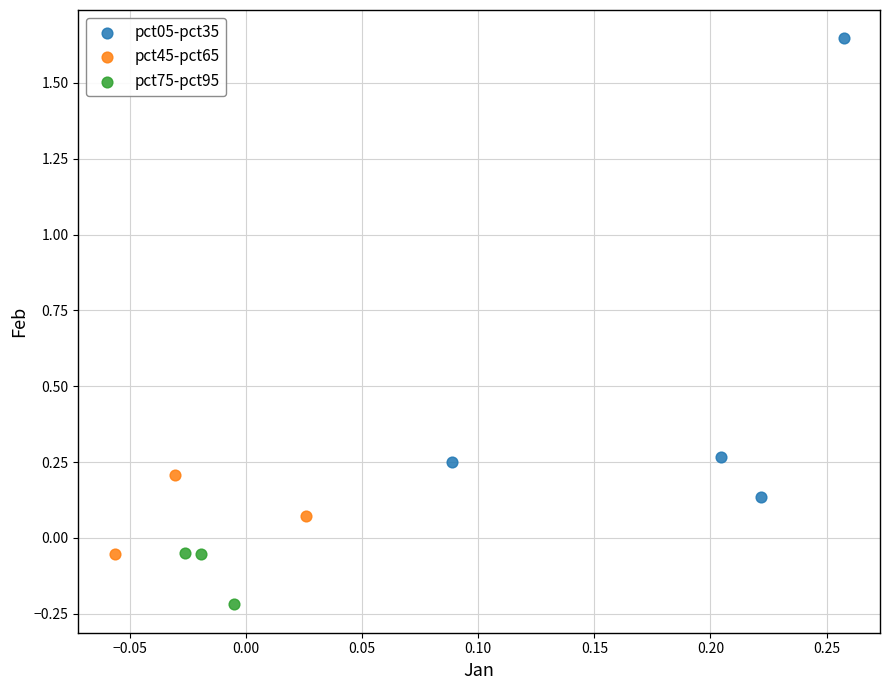

Which series has the widest spread of Y values?

pct05-pct35